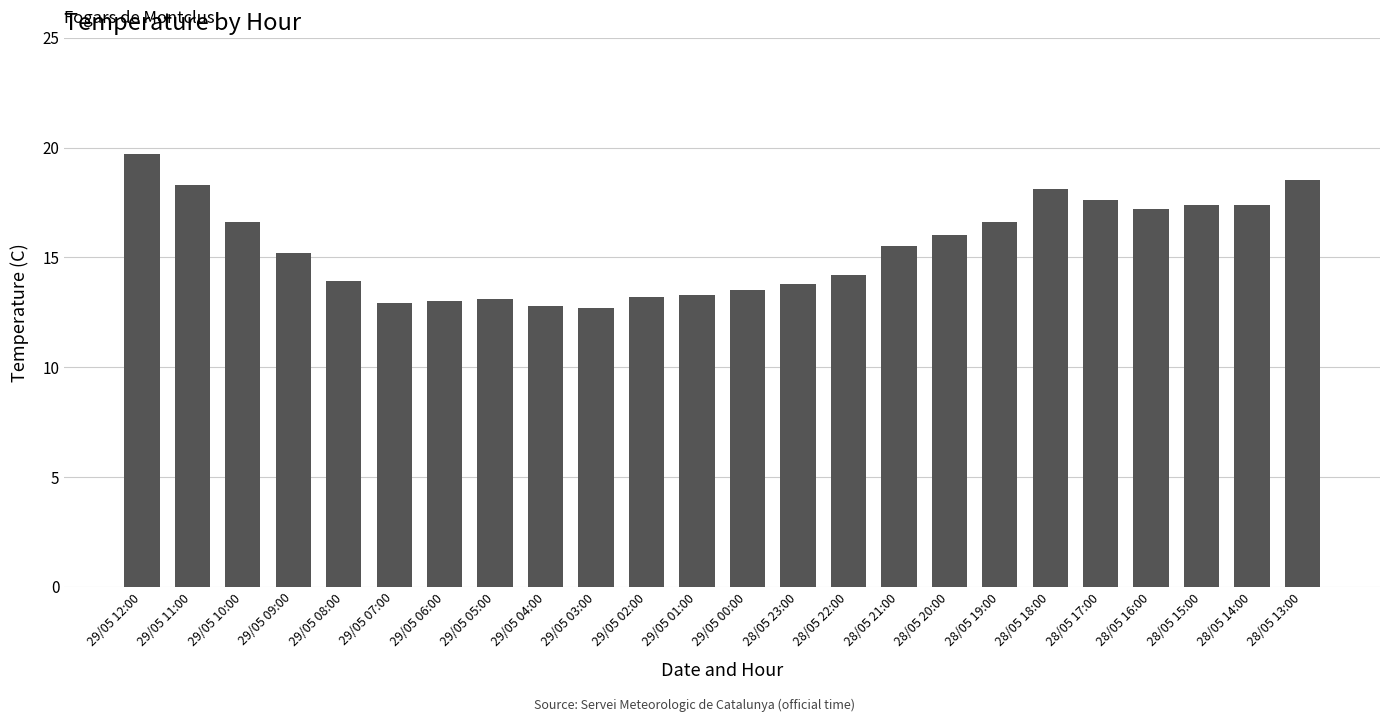

The chart shows a value of 15.2 at 29/05 09:00. True or false?

True